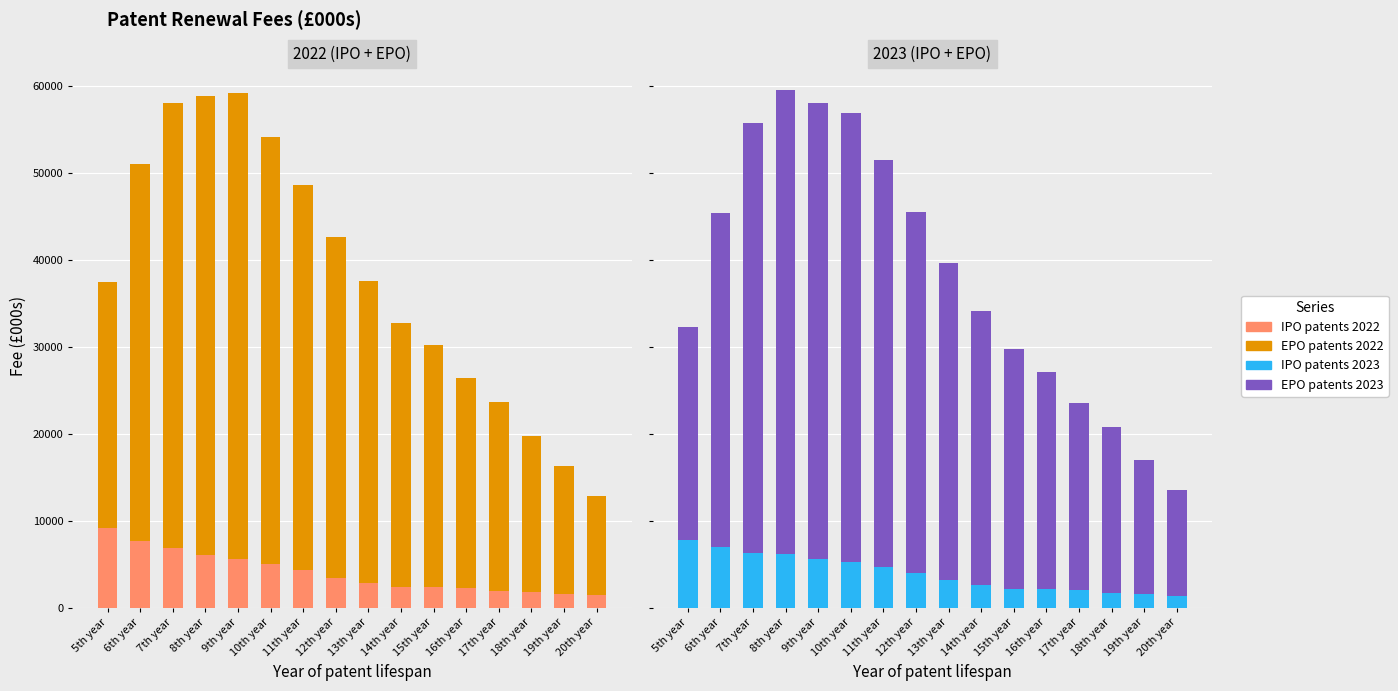

Which category has the highest value in the EPO patents 2022 series?

9th year